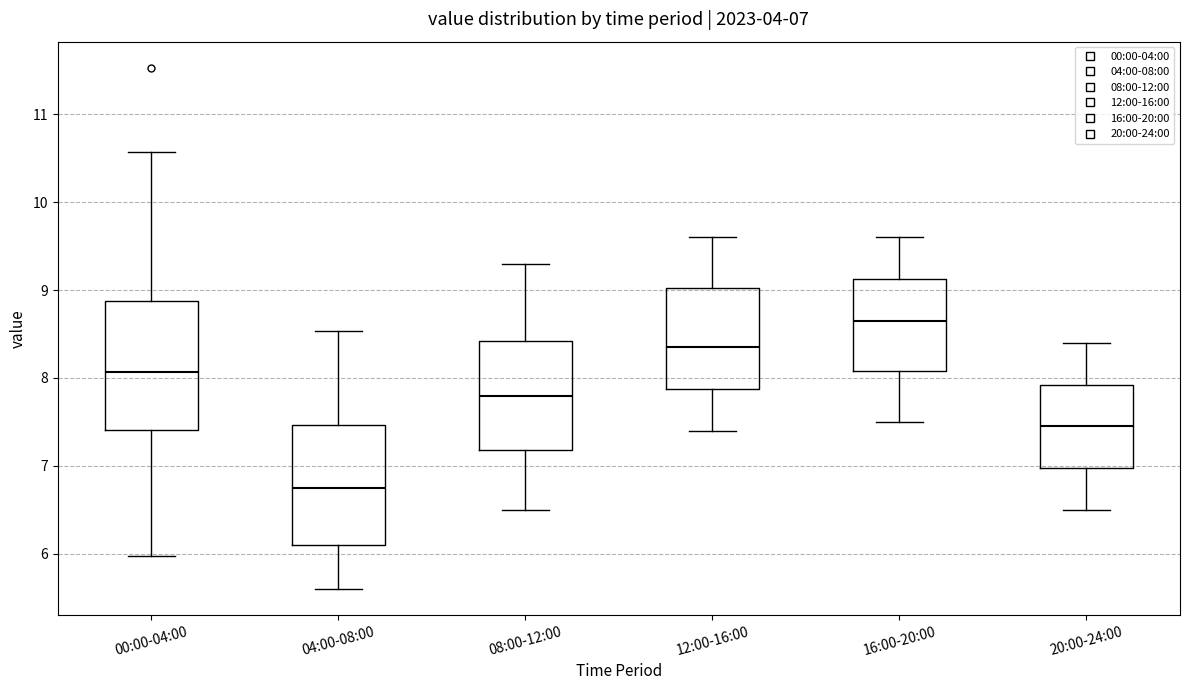

Which box has the highest median line?

16:00-20:00